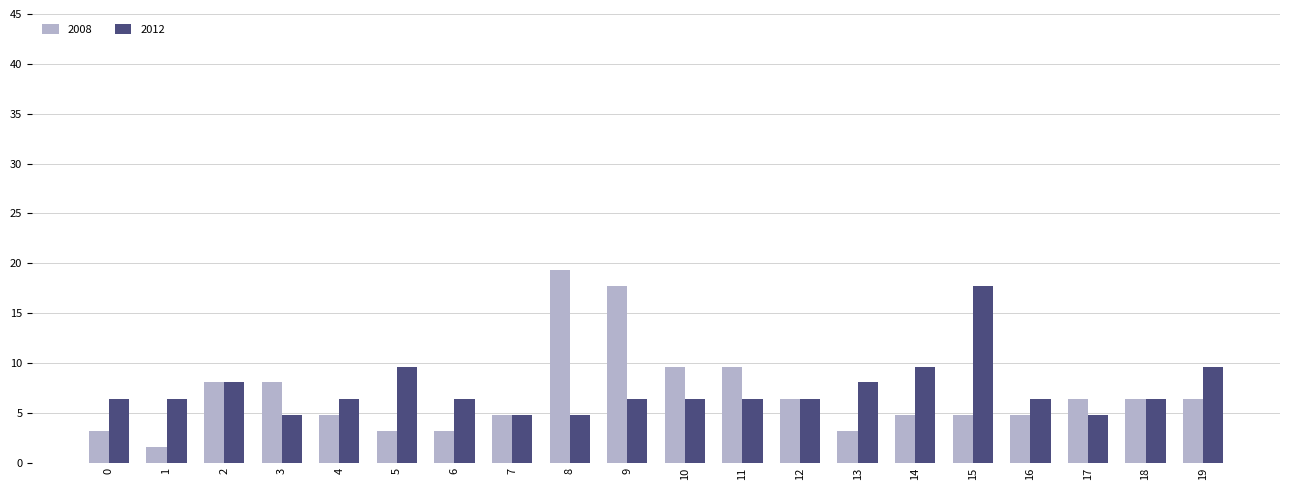

The 2008 series shows 7.4 at 4. True or false?

False